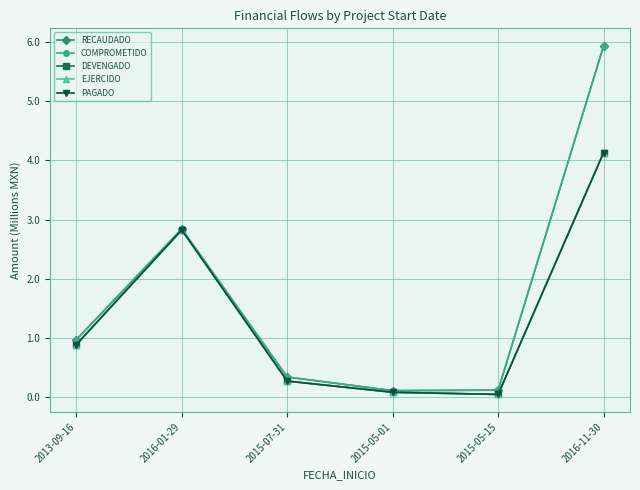

Is this an area chart (filled region under the line)?

No